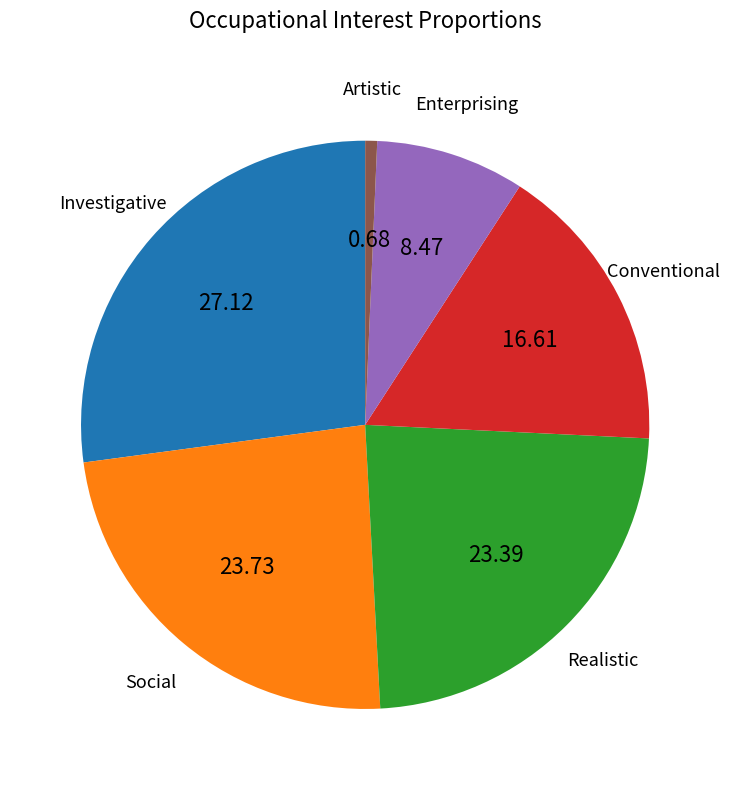

Count the number of slices in the pie.

6